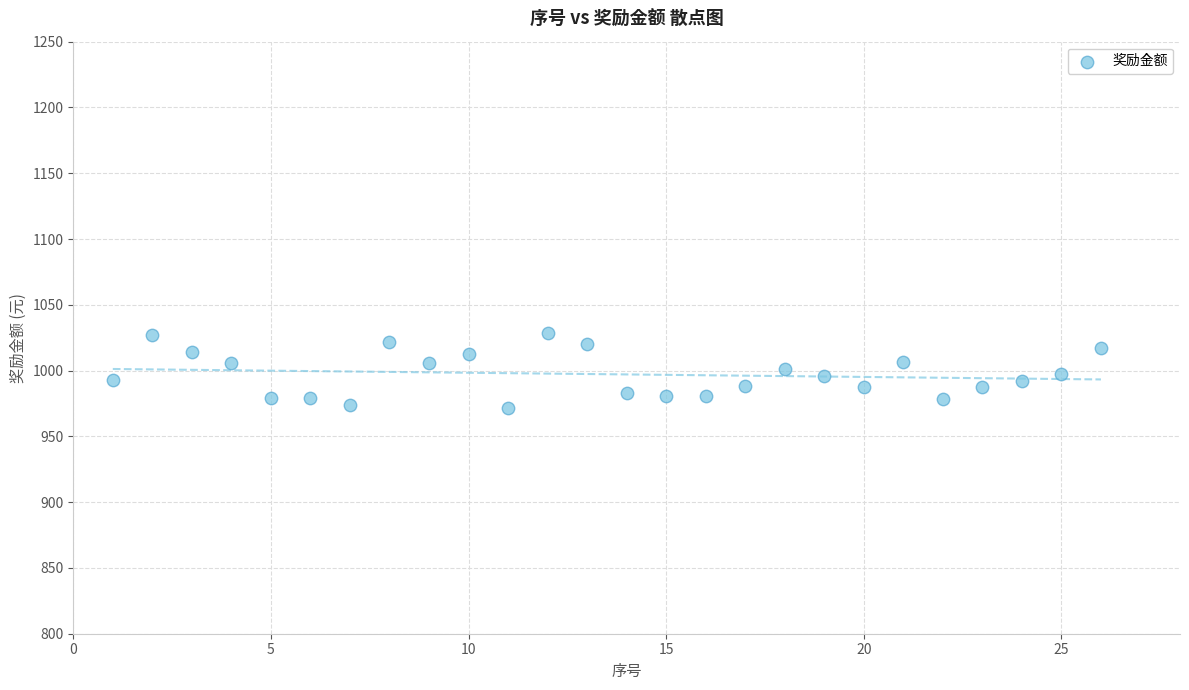

What is the range of Y values (max minus min)?

57.0